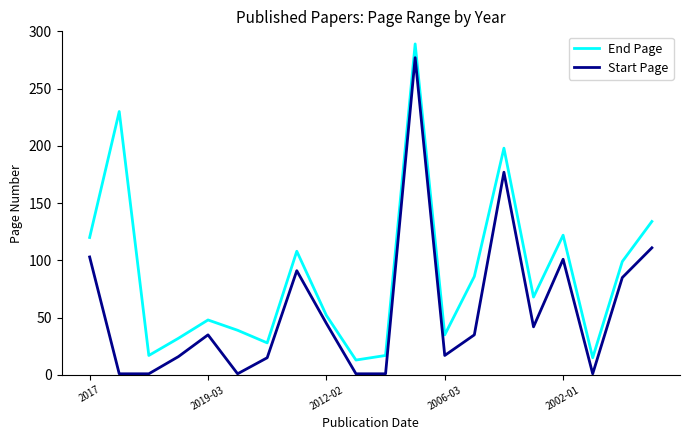

Does the chart have visible grid lines?

No